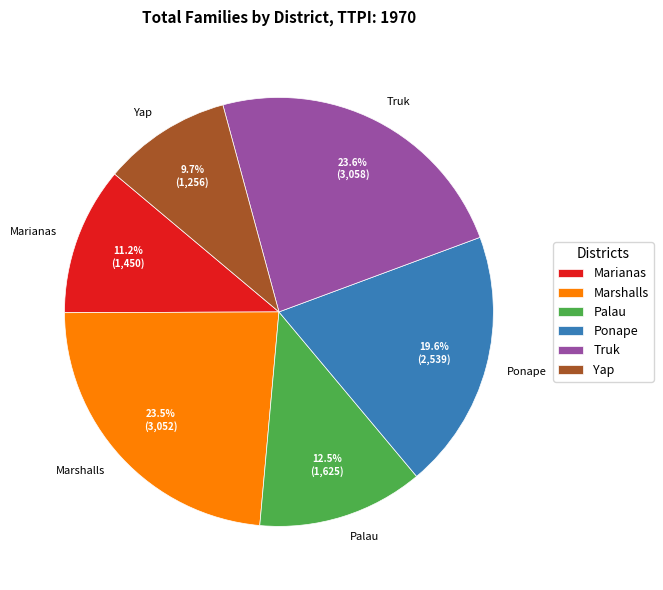

Is it true that Ponape is 20% of the pie?

True